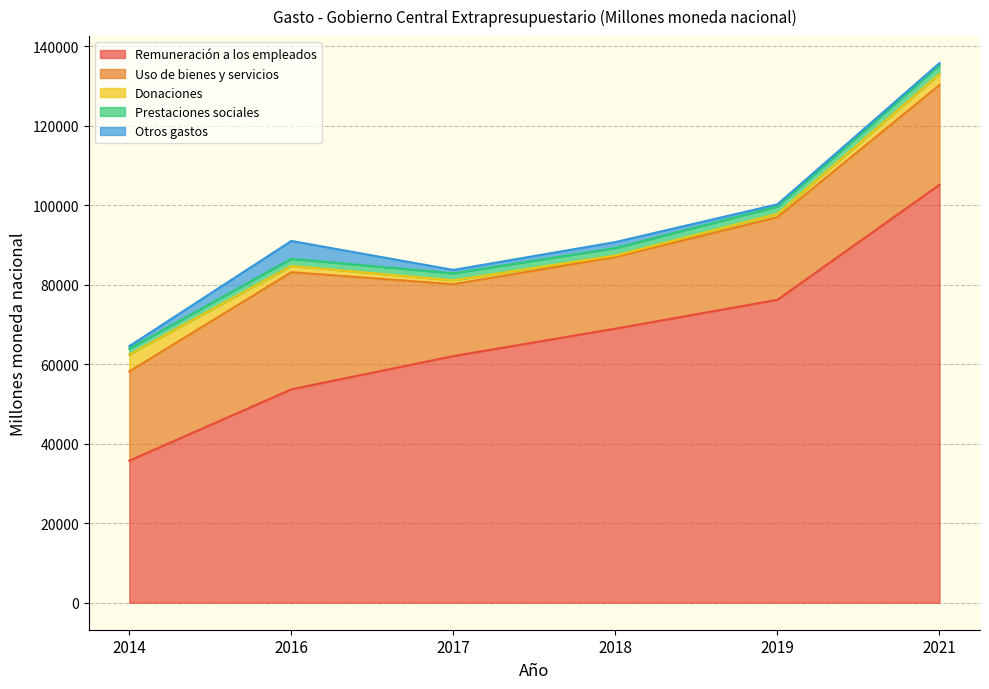

Count the number of data series in this chart.

5